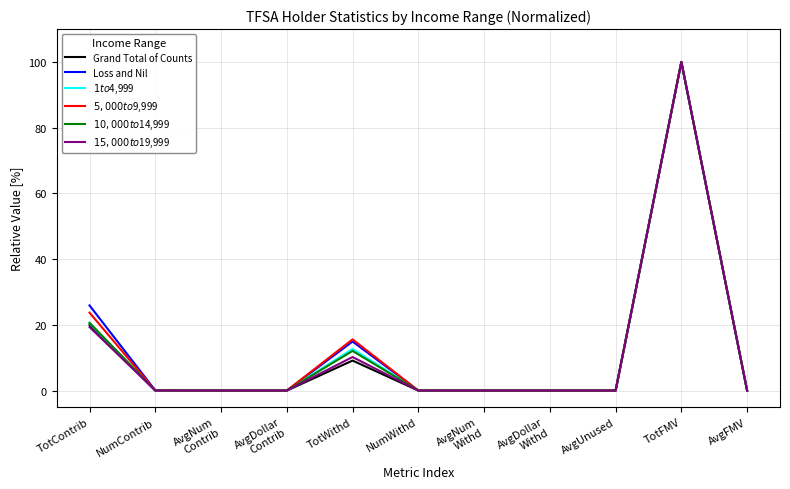

The value of Loss and Nil at TotContrib is 6.9. True or false?

False